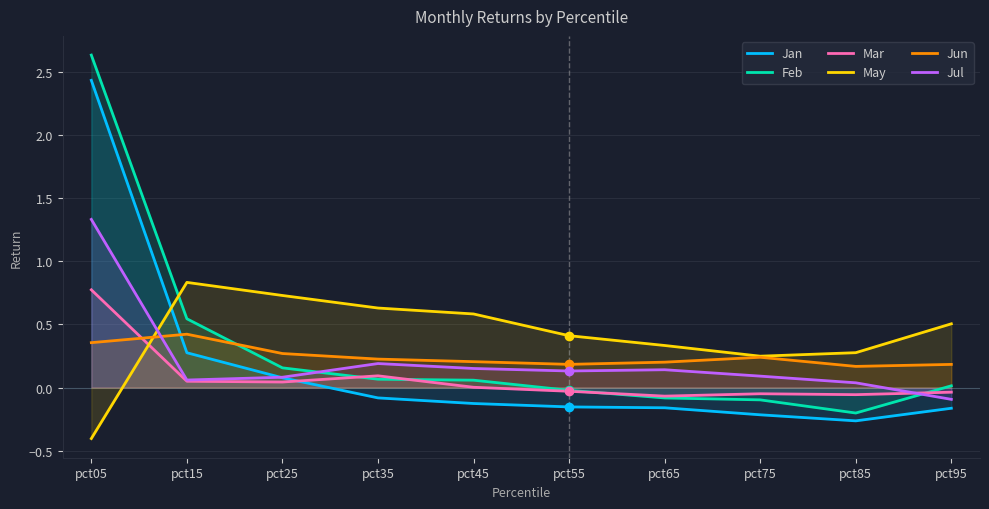

Where do Jun and Feb first cross each other?

pct15 and pct25